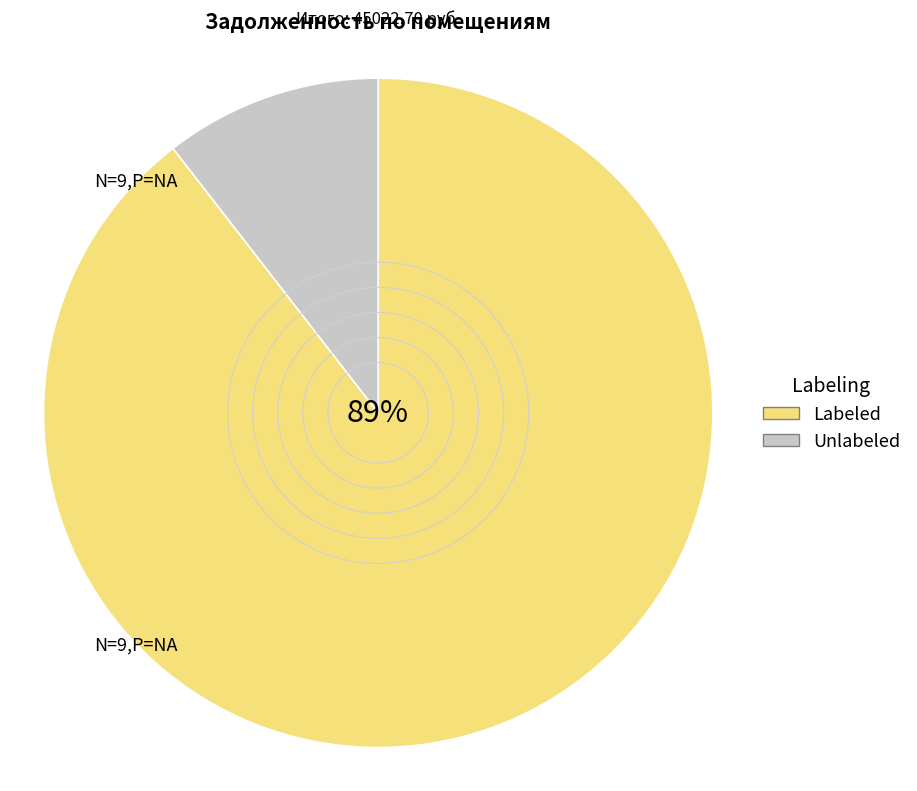

Do Labeled and Unlabeled together represent more than half of the pie?

Yes